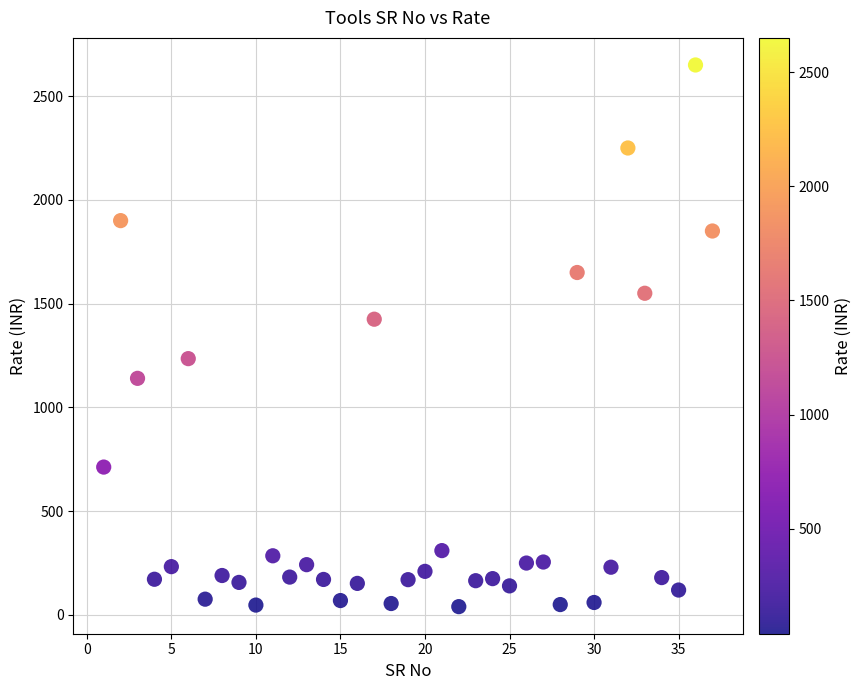

What Y value in the scatter plot is closest to 1345?

1425.0